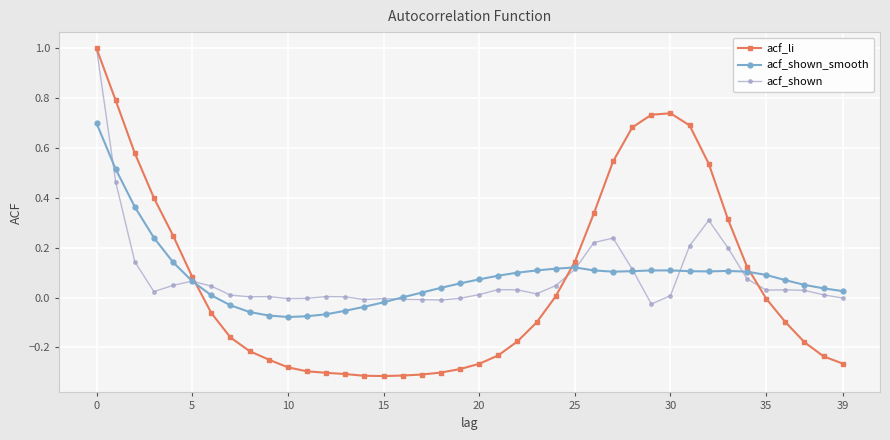

After their last crossing, which series has the higher values: acf_li or acf_shown_smooth?

acf_shown_smooth